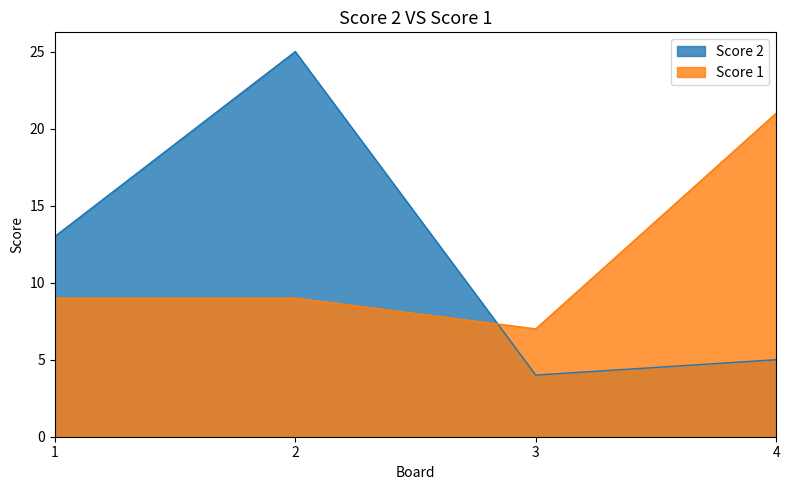

At which category does Score 1 reach its first local valley?

3